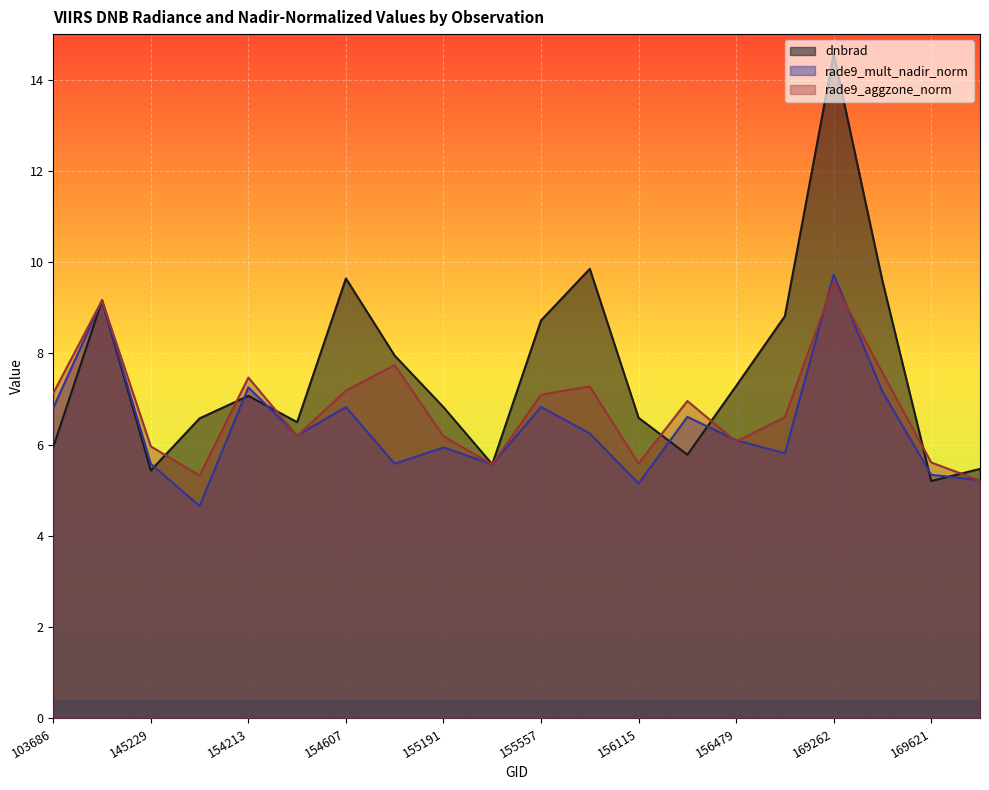

Between 169262 and 169621, which series saw the biggest shift?

dnbrad